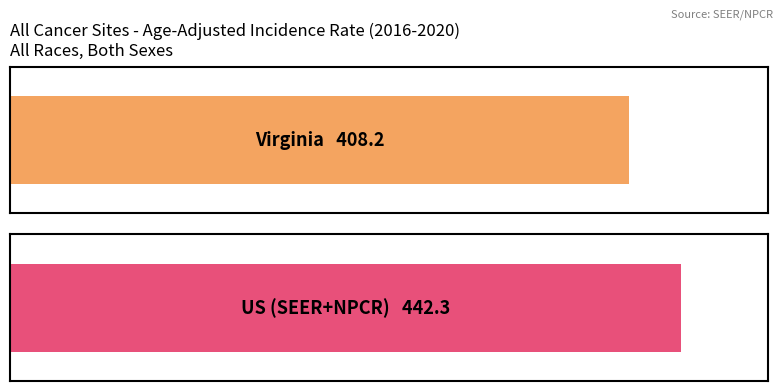

Which has a higher value, Virginia or US (SEER+NPCR)?

US (SEER+NPCR)